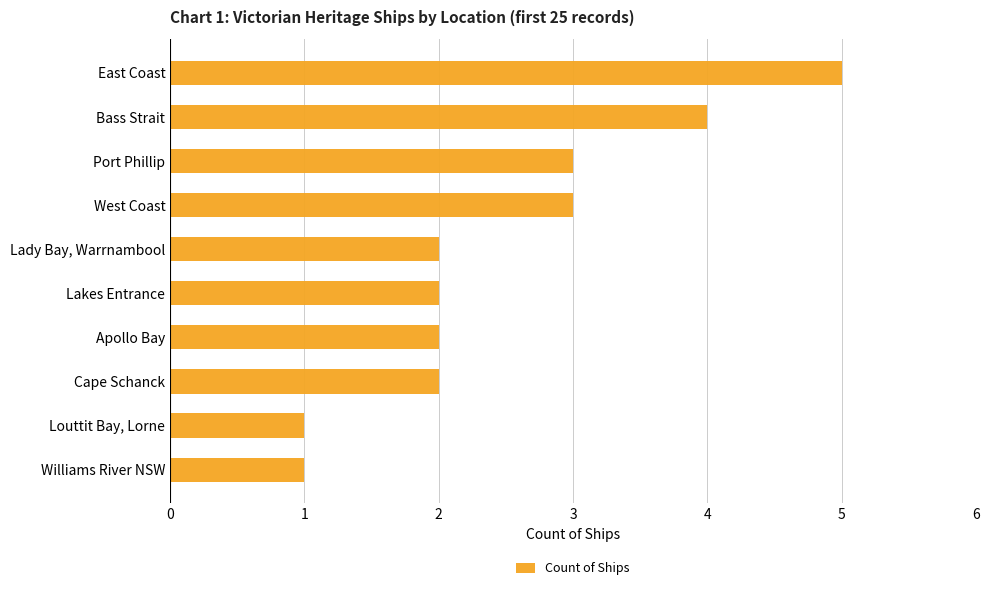

Which has a higher value, Cape Schanck or Port Phillip?

Port Phillip